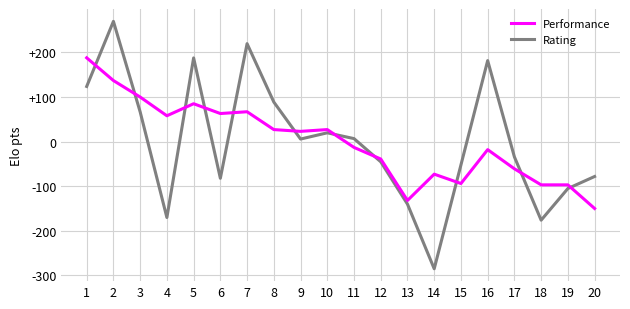

Does the chart have visible grid lines?

Yes